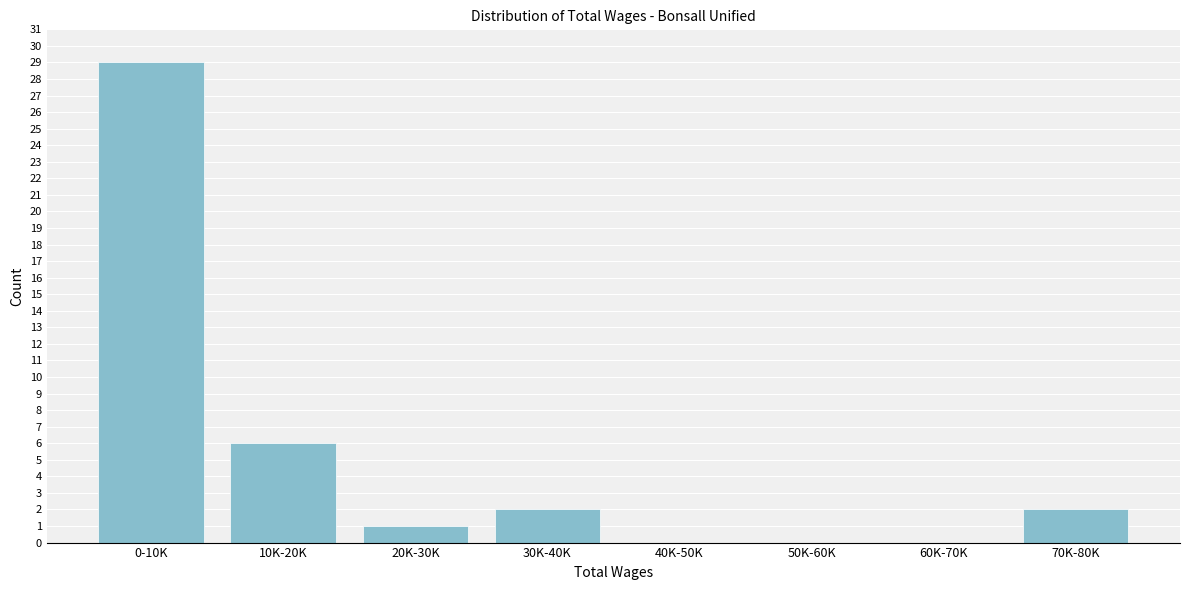

Reading right to left, transcribe all the data shown in this chart.

70K-80K=2	60K-70K=0	50K-60K=0	40K-50K=0	30K-40K=2	20K-30K=1	10K-20K=6	0-10K=29